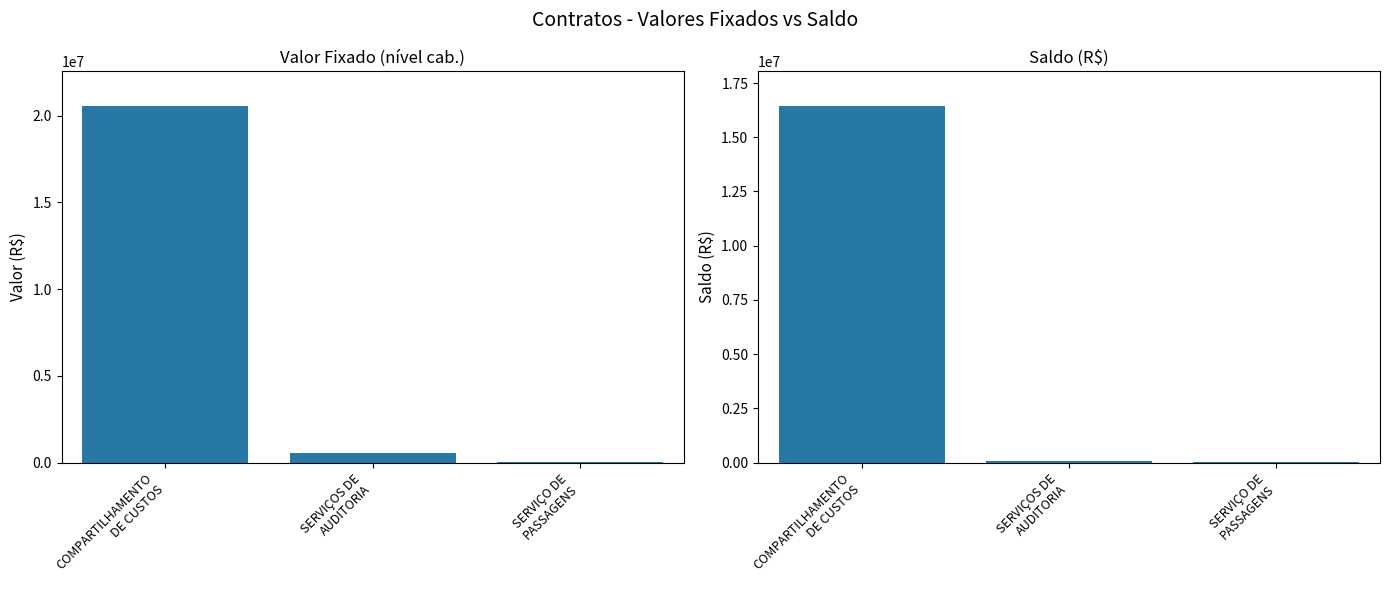

How many data points in Saldo (R$) are less than 72978?

1